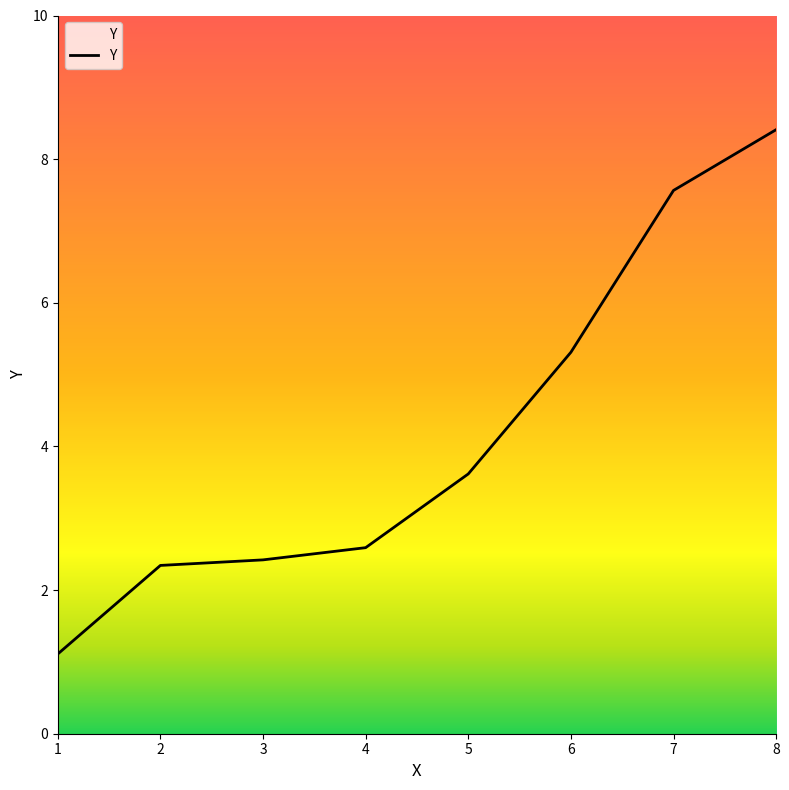

Approximately how many times larger is the value at 5 compared to 6?

0.7